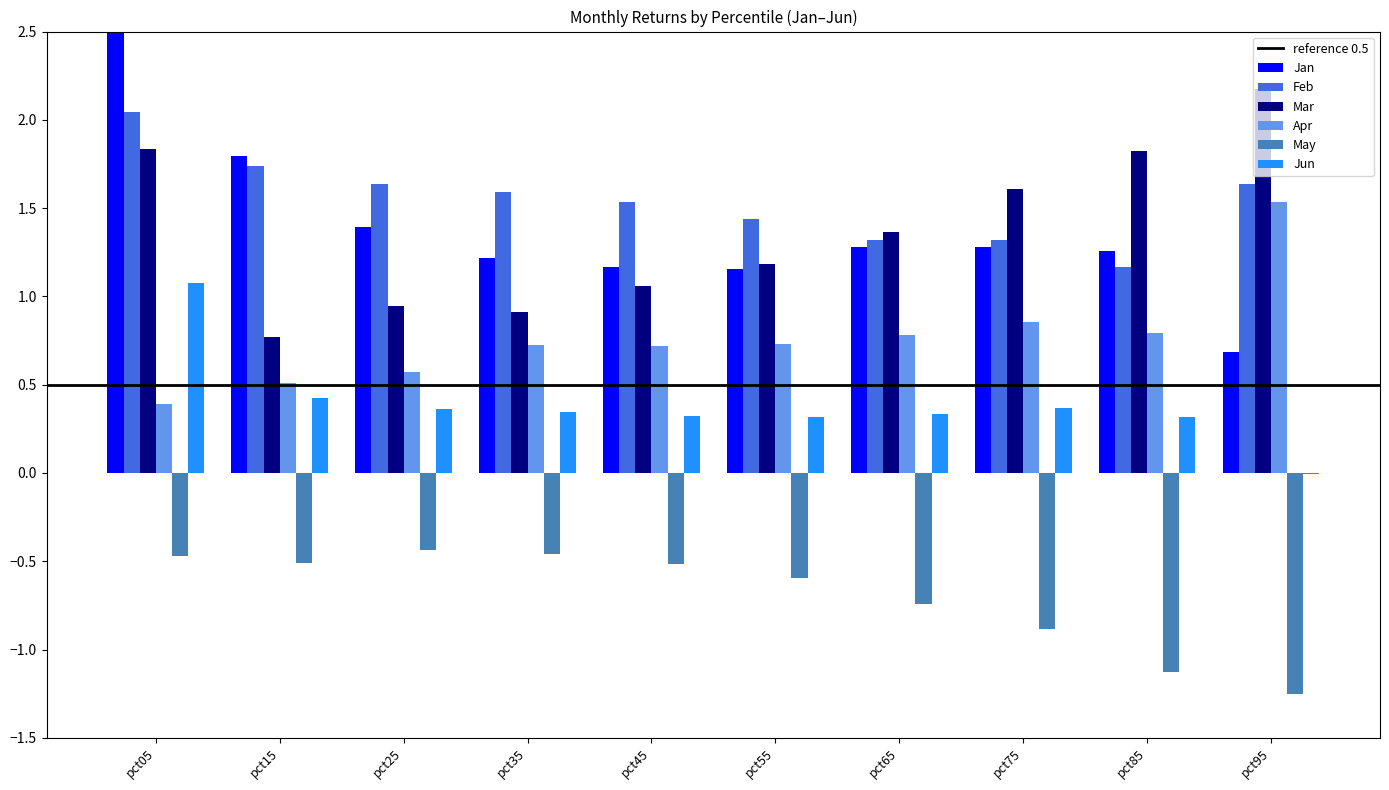

What is the maximum value for Apr?

1.5